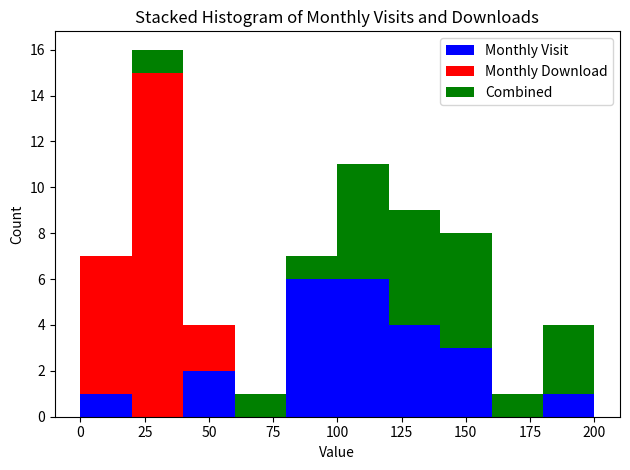

Which range on the x-axis has the tallest stacked bar (by total height)?

20 to 40